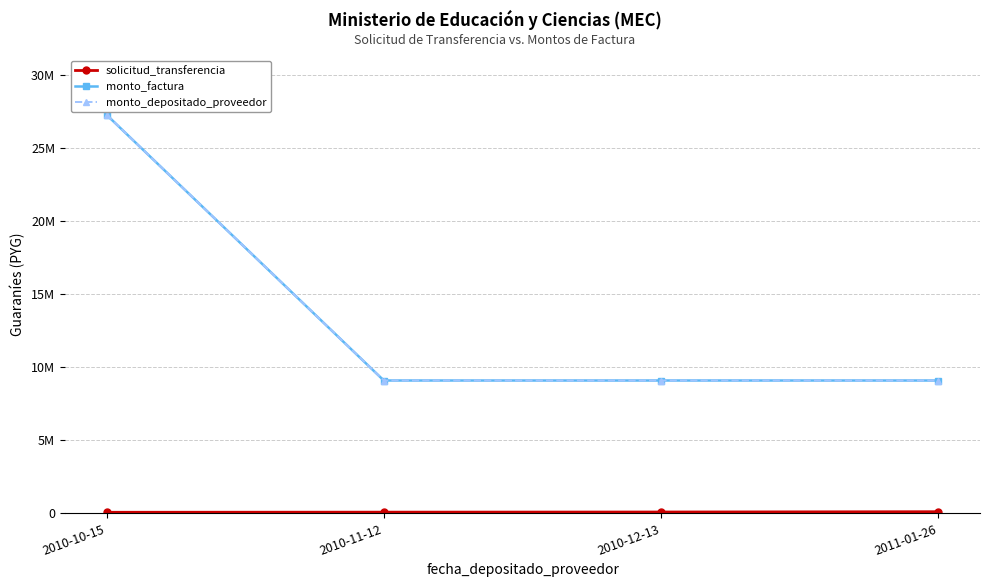

What is the smallest value displayed?

73584